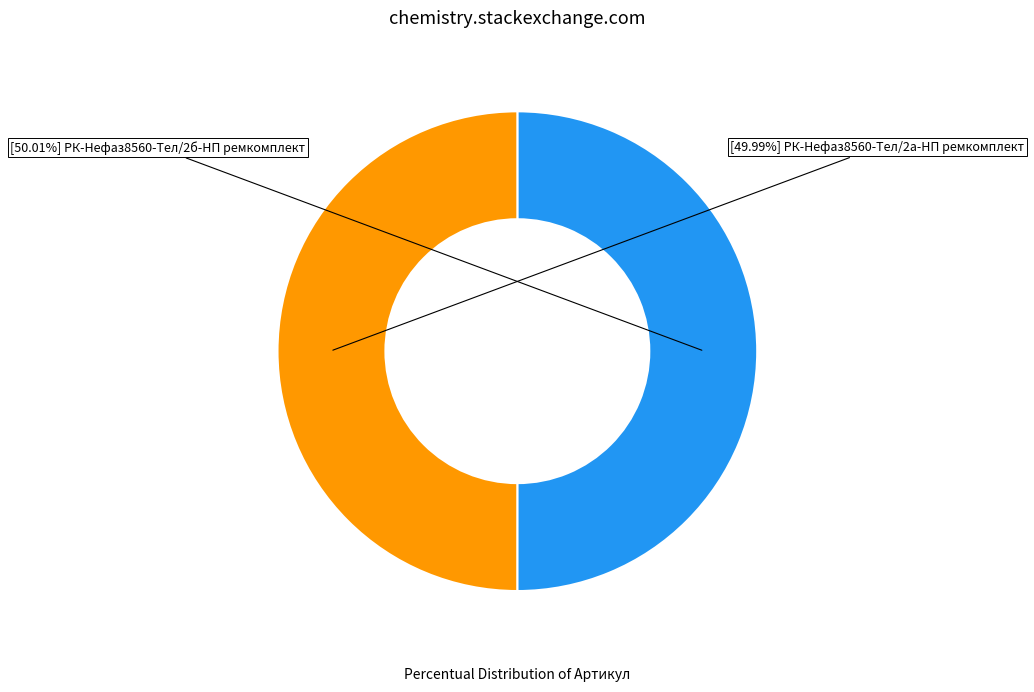

Is there any slice that represents more than half of the pie?

Yes